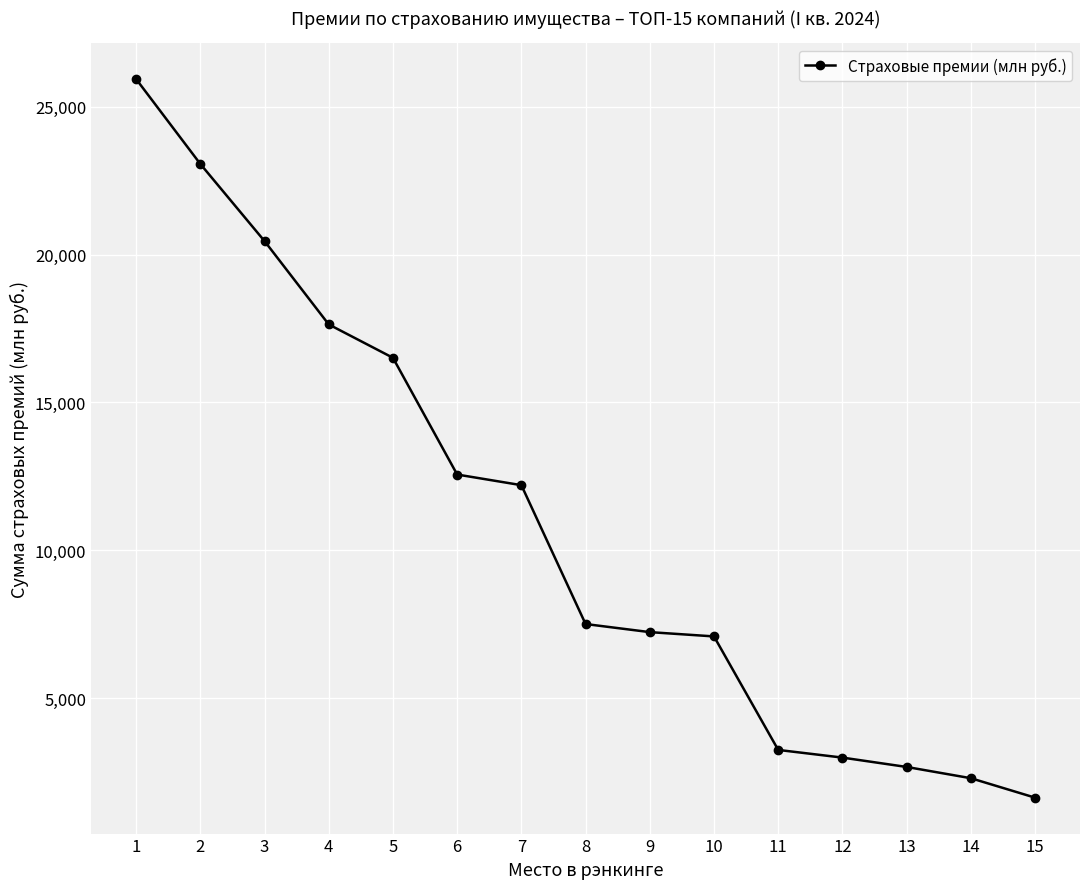

What is the average value?

10872.4